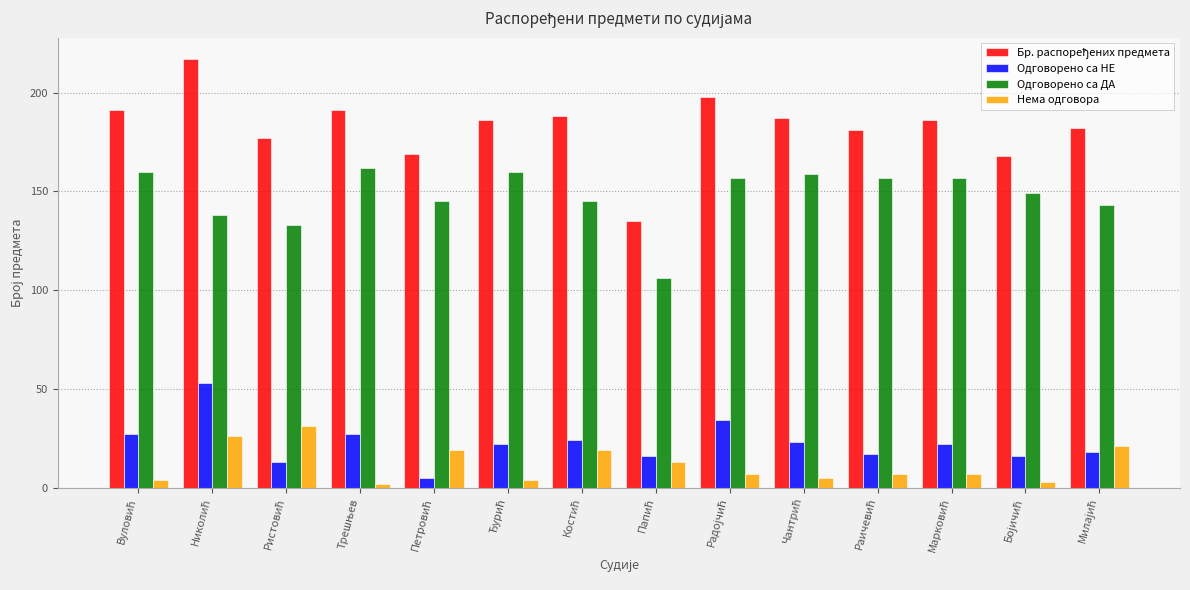

What is the maximum value shown in the chart?

217